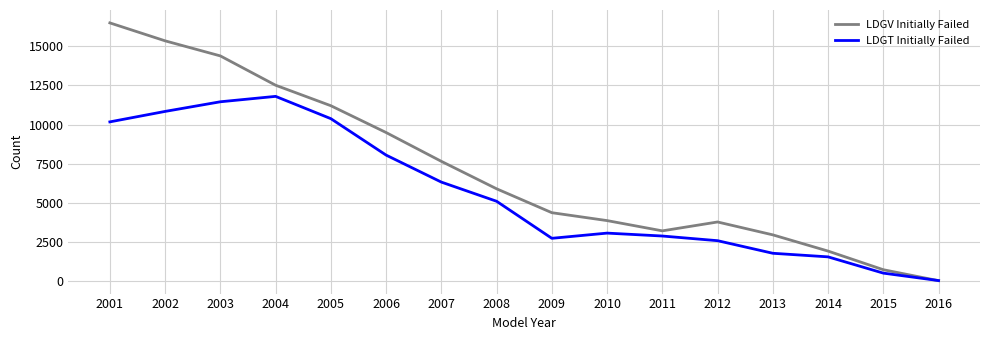

True or false: LDGV Initially Failed has more than 1 points higher than both neighbors.

False